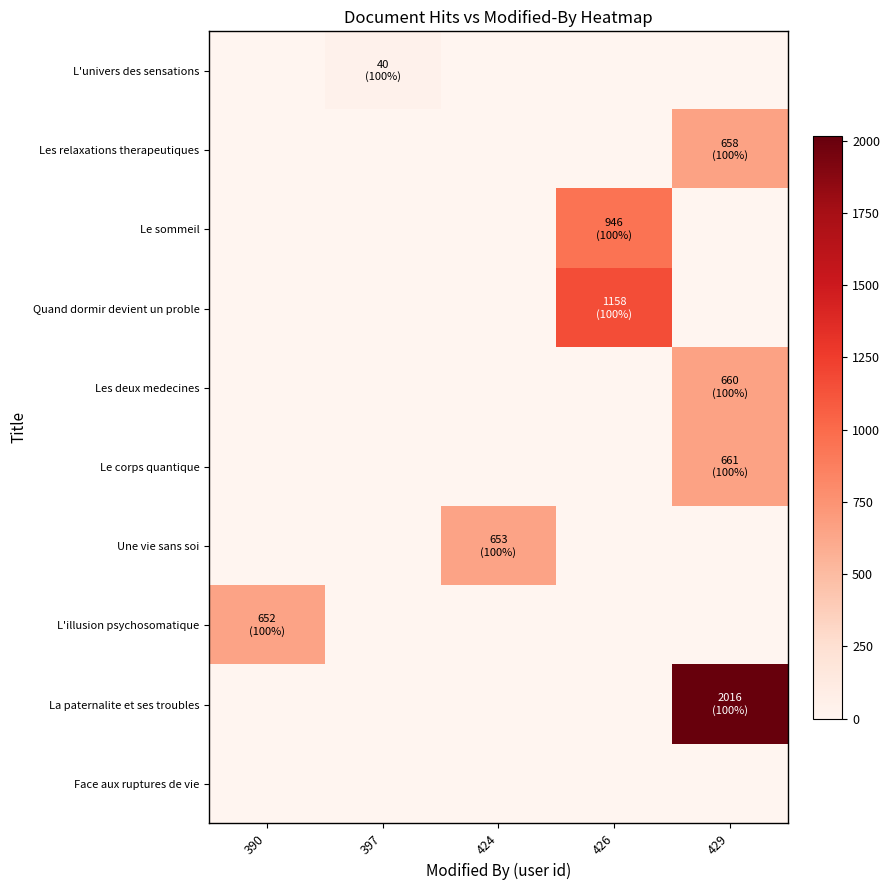

At 426, list the series in order from smallest to largest.

L'univers des sensations, Les relaxations therapeutiques, Les deux medecines, Le corps quantique, Une vie sans soi, L'illusion psychosomatique, La paternalite et ses troubles, Face aux ruptures de vie, Le sommeil, Quand dormir devient un proble